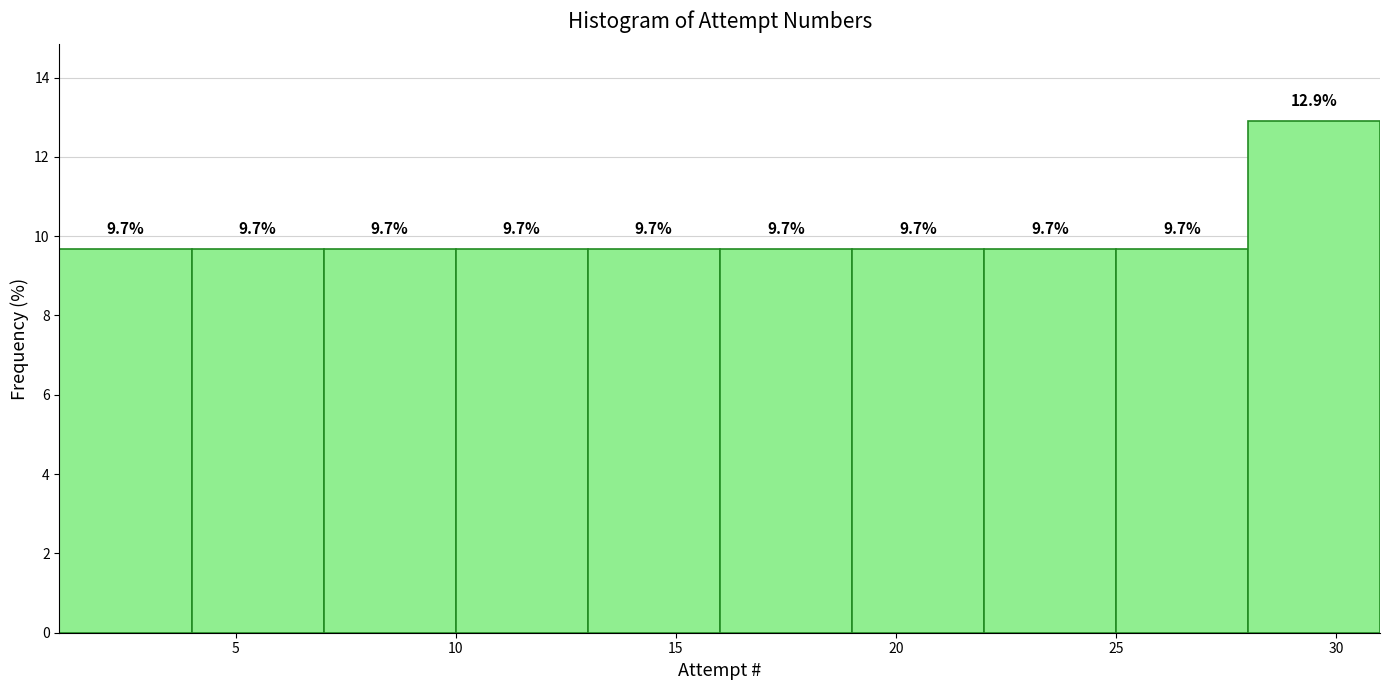

Over which range of the x-axis is the bar tallest?

28 to 31